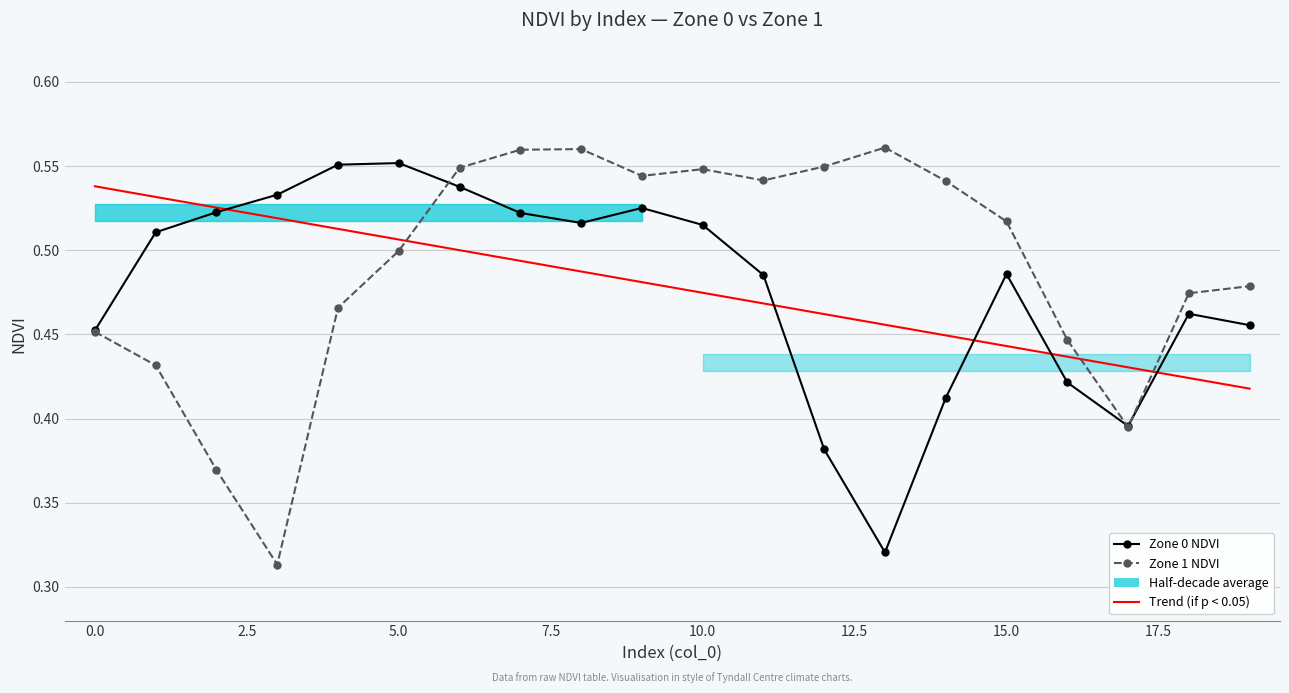

What position from the left is 12?

13